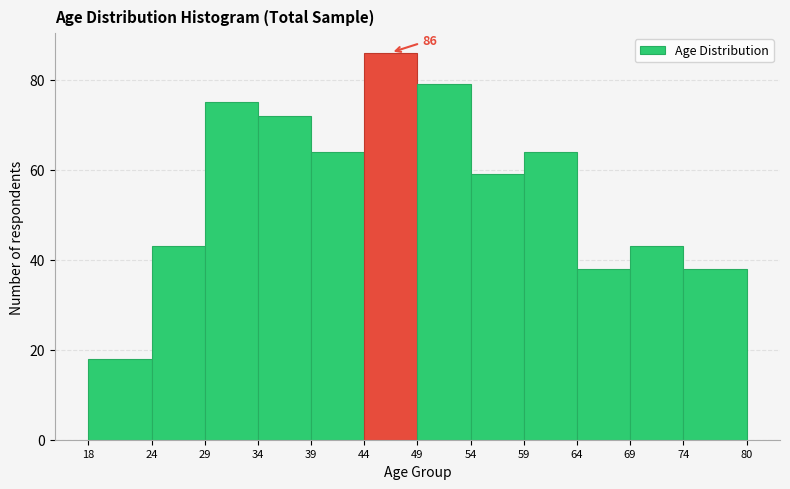

Which range on the x-axis has the tallest bar?

44 to 49